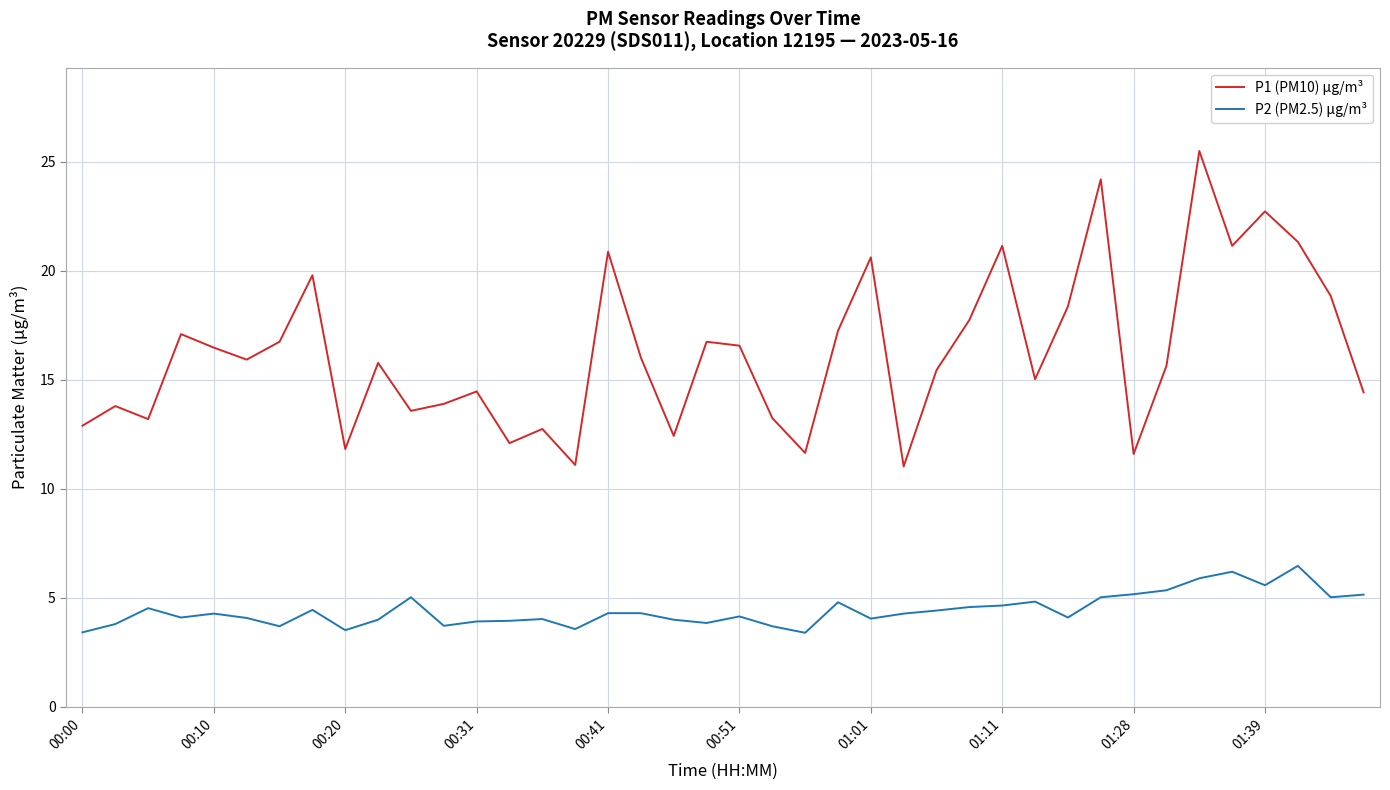

What is the difference between the maximum and minimum values in the P1 (PM10) µg/m³ series?

14.5